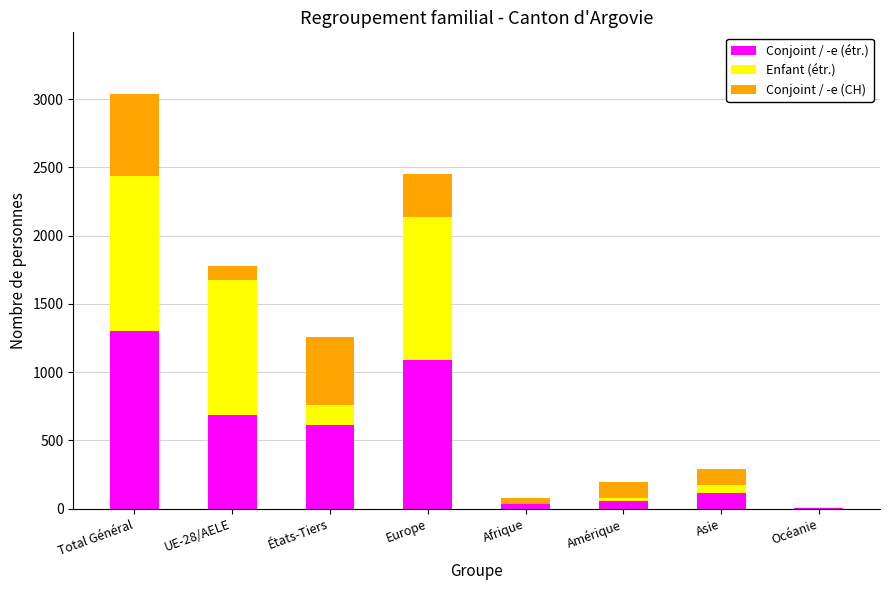

How many distinct data groups are displayed?

3